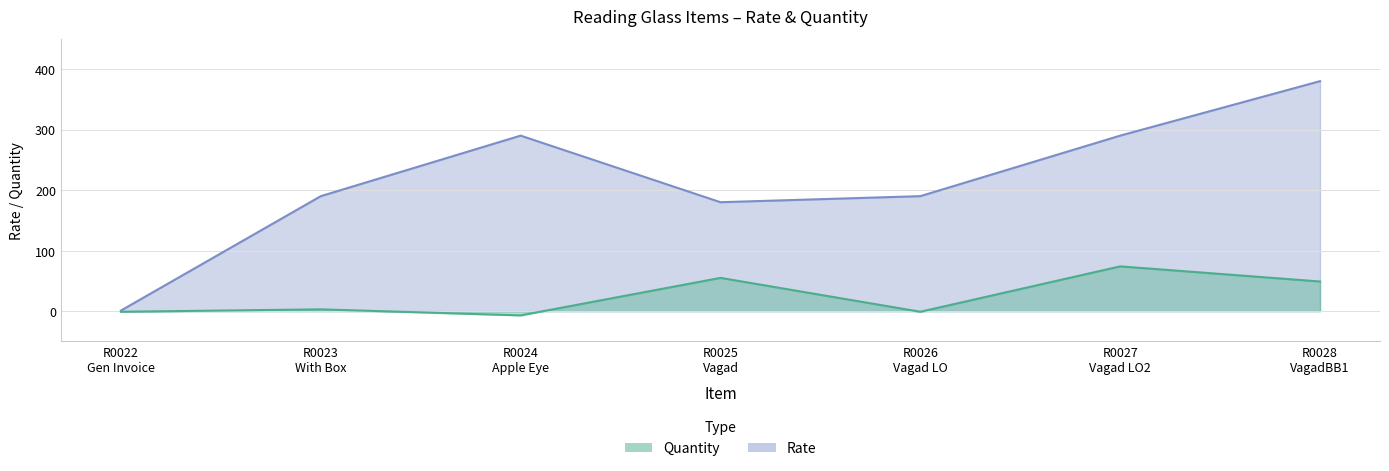

List the labels in order of Quantity value, largest first.

R0027 Vagad LO2, R0025 Vagad, R0028 VagadBB1, R0023 With Box, R0022 Gen Invoice, R0026 Vagad LO, R0024 Apple Eye